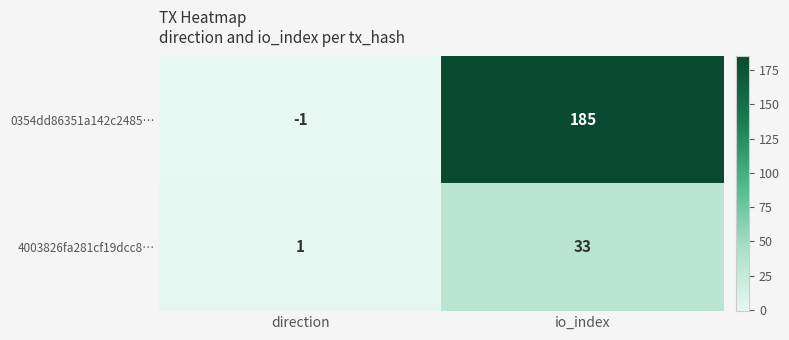

Where is 4003826fa281cf19dcc8… nearest to the value 17?

direction